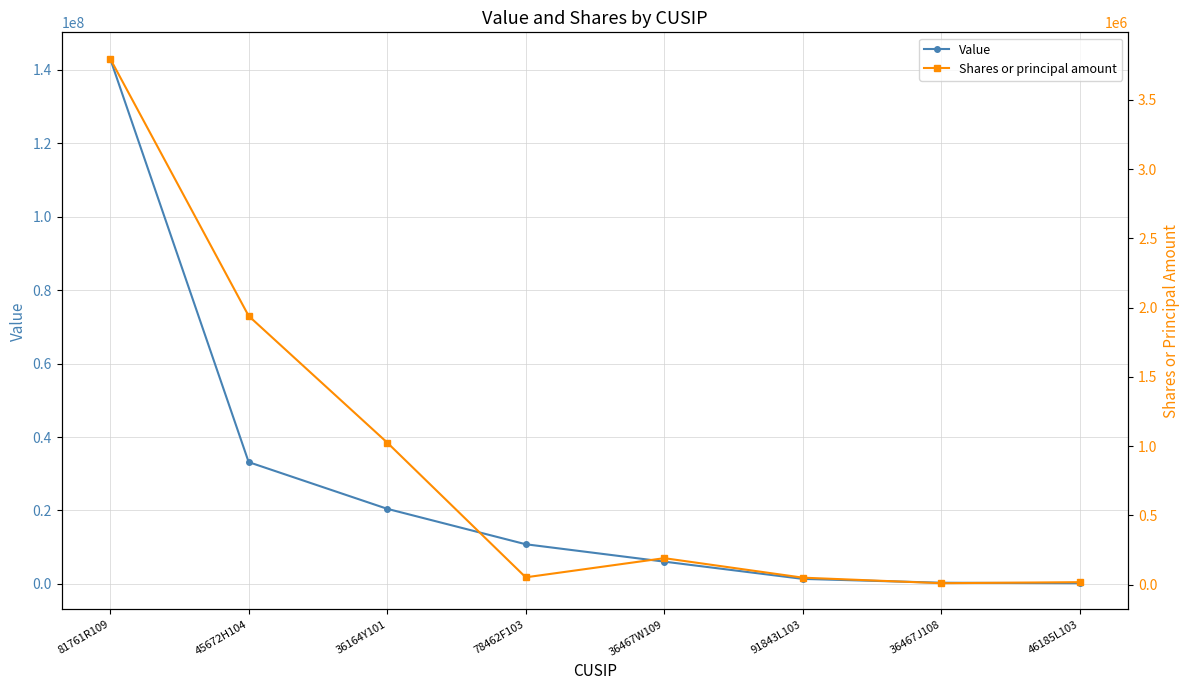

Does the chart have visible grid lines?

Yes